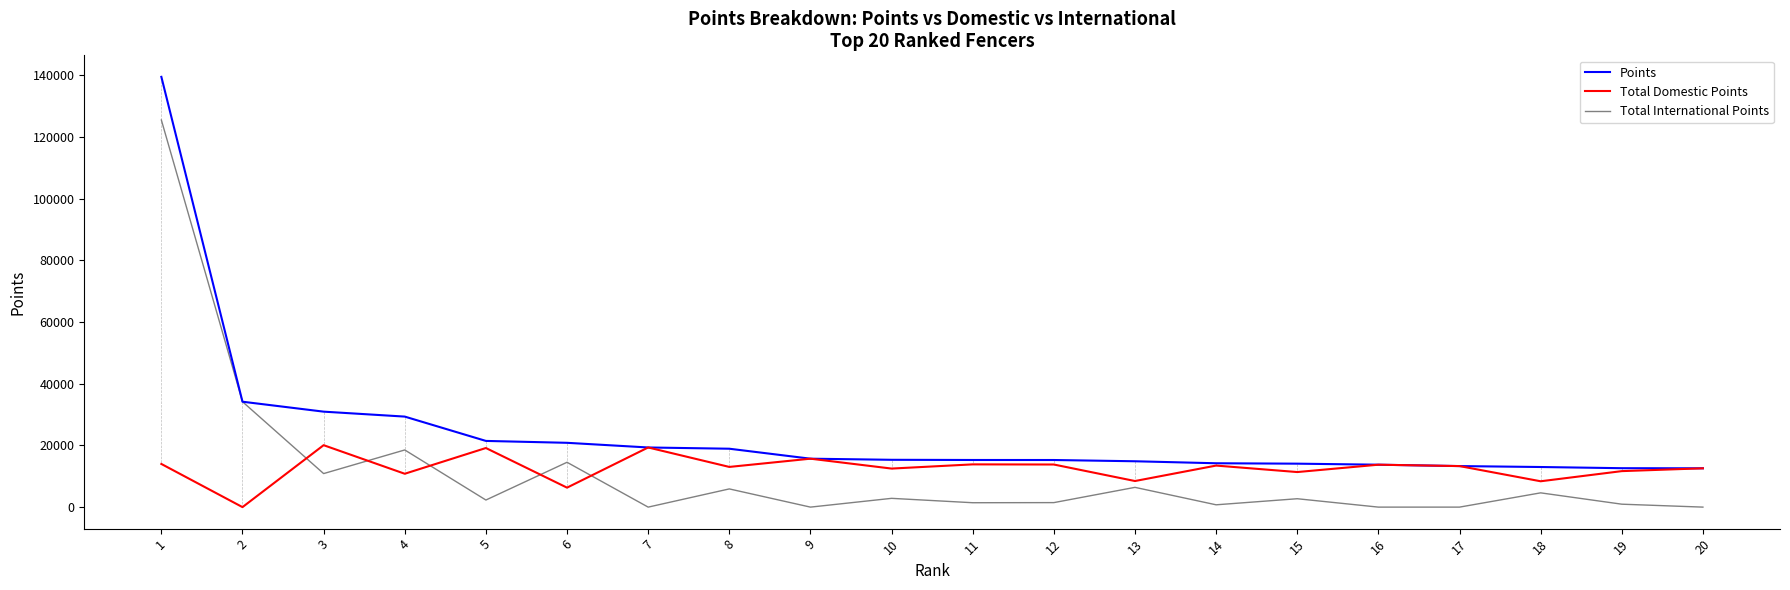

Between 4 and 17, which series saw the biggest shift?

Total International Points